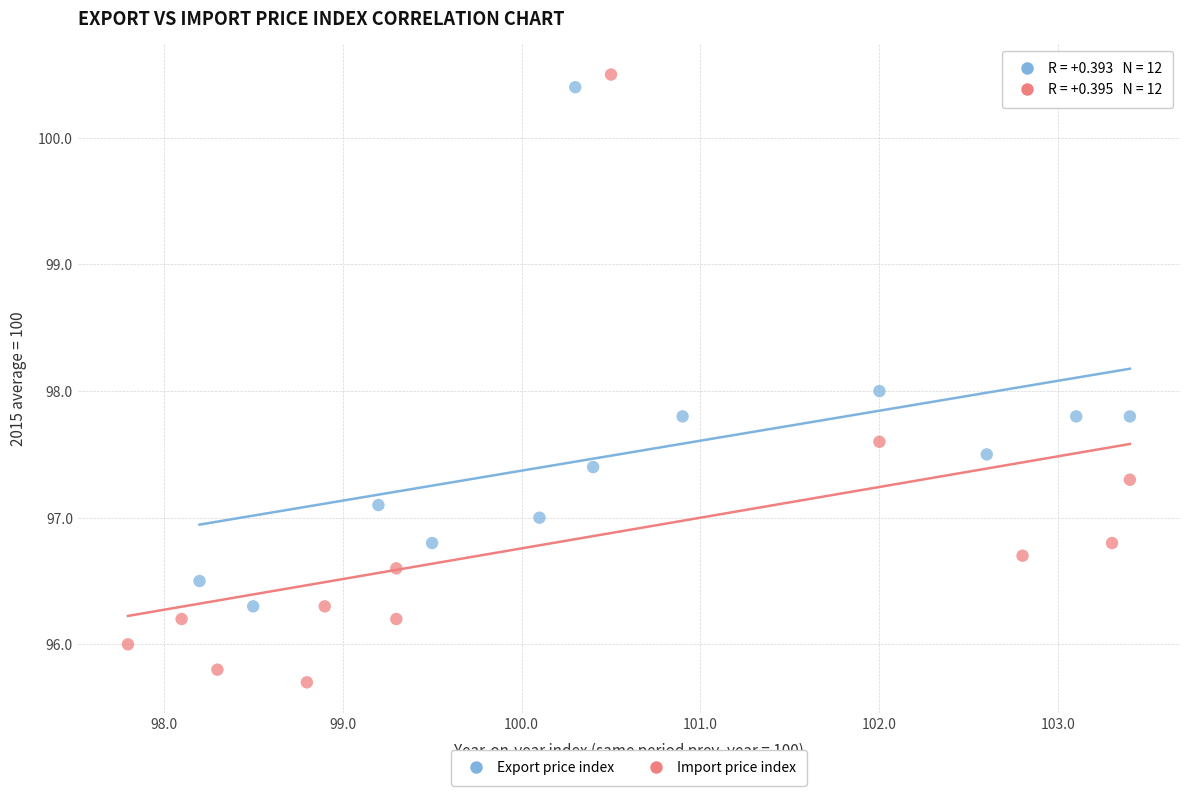

Which series has the largest Y range (max minus min)?

Import price index